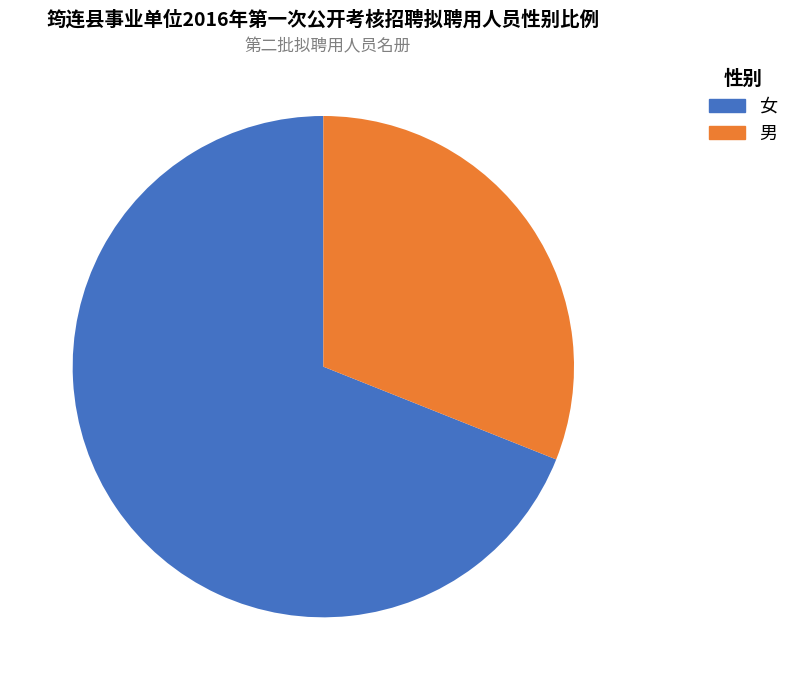

Count the number of slices in the pie.

2